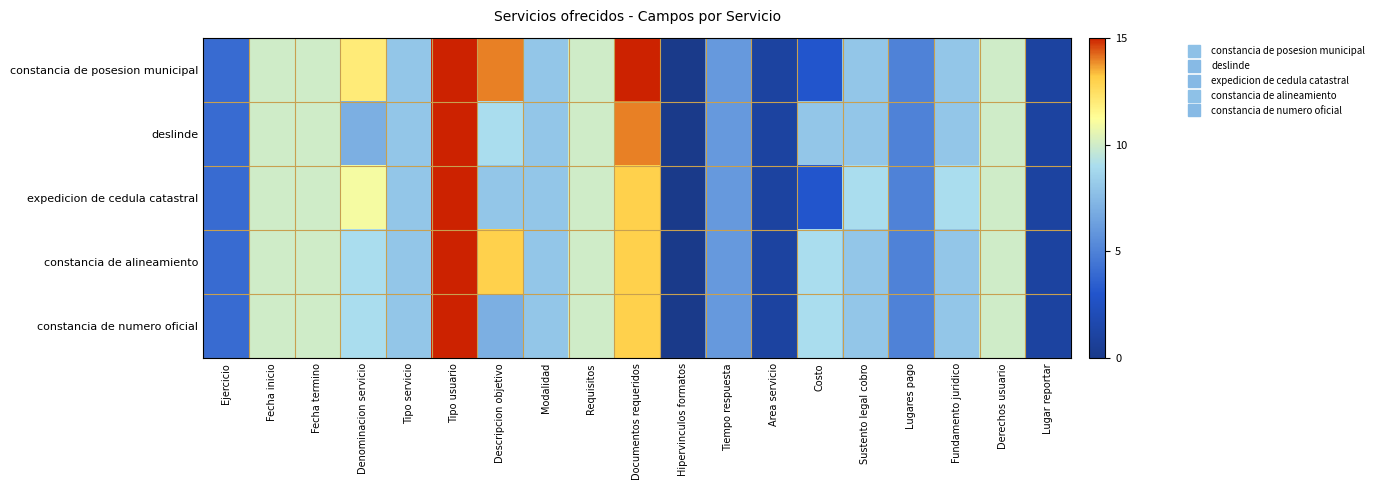

Which series has the largest range (max minus min)?

constancia de posesion municipal